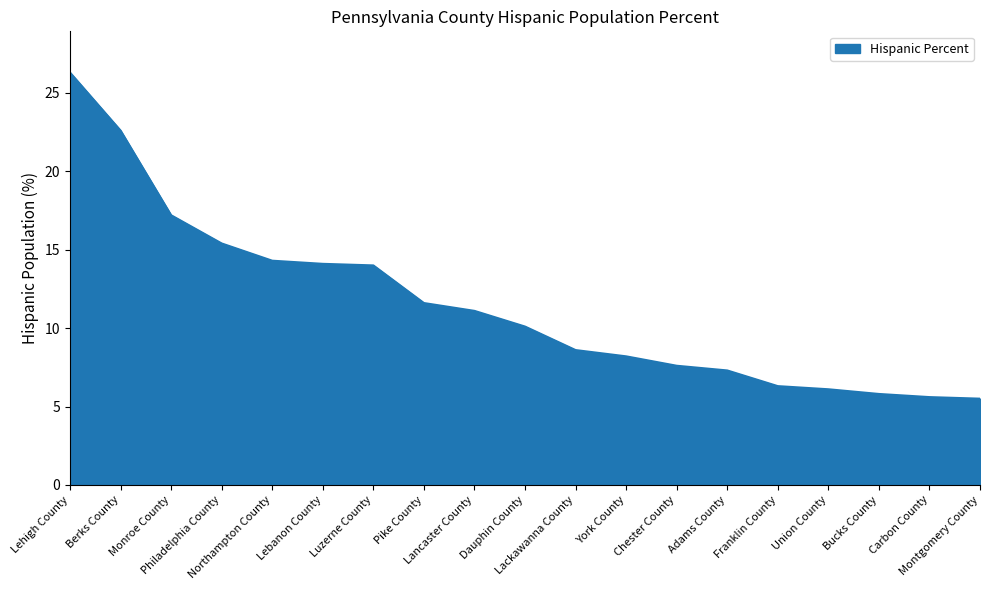

What is the minimum value shown in the chart?

5.5